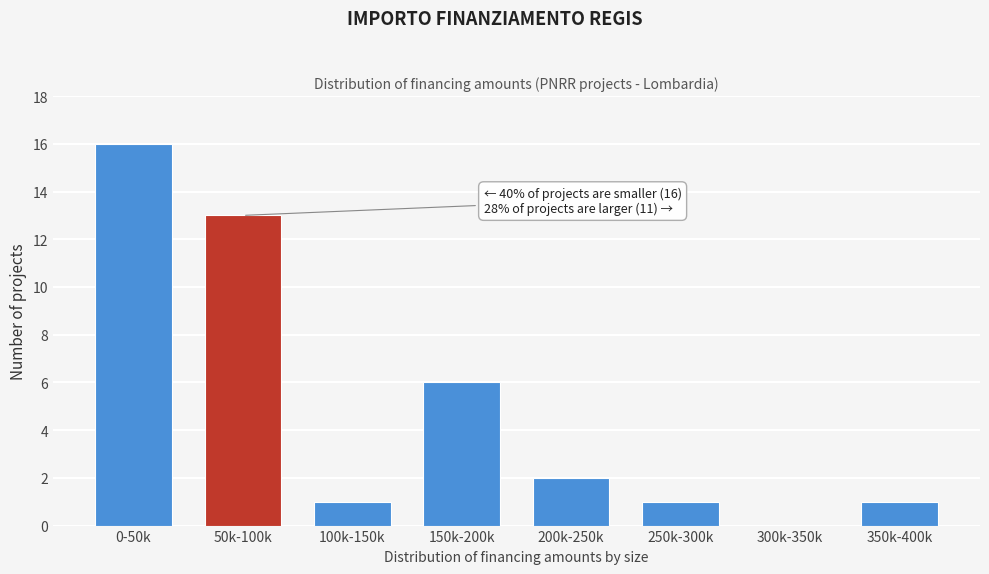

Reading left to right, what are all the values shown in this chart?

0-50k=16	50k-100k=13	100k-150k=1	150k-200k=6	200k-250k=2	250k-300k=1	300k-350k=0	350k-400k=1